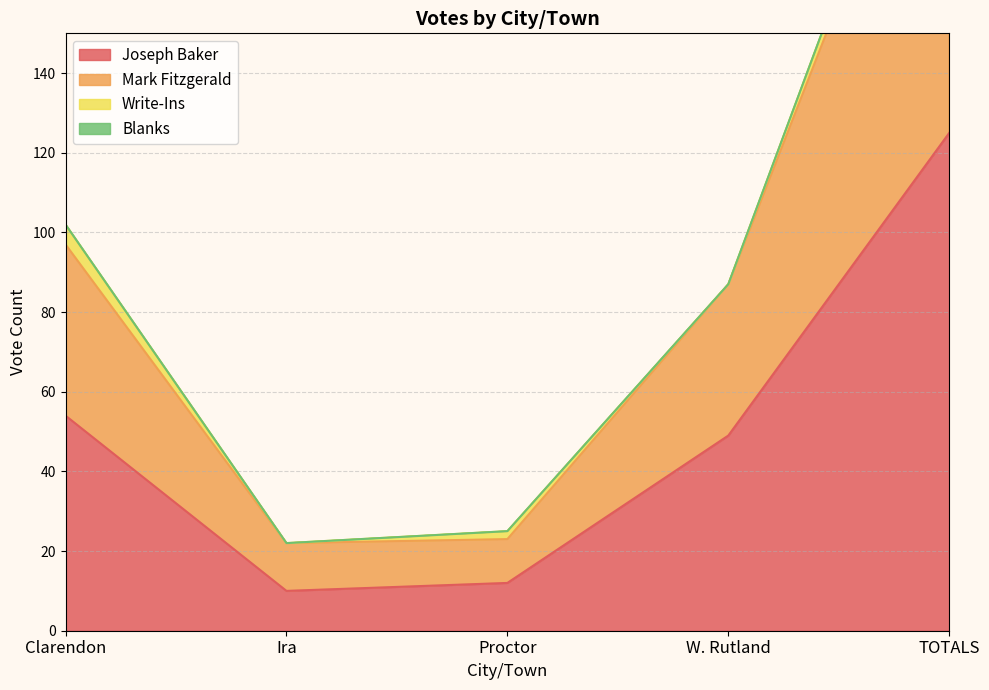

The value of Joseph Baker at Ira is 10. True or false?

True